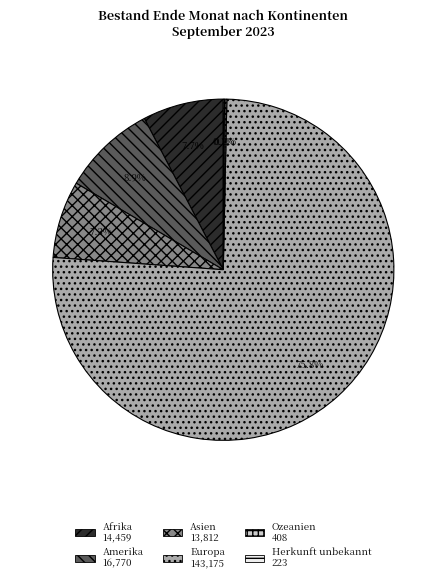

What is the largest slice in the pie chart?

Europa